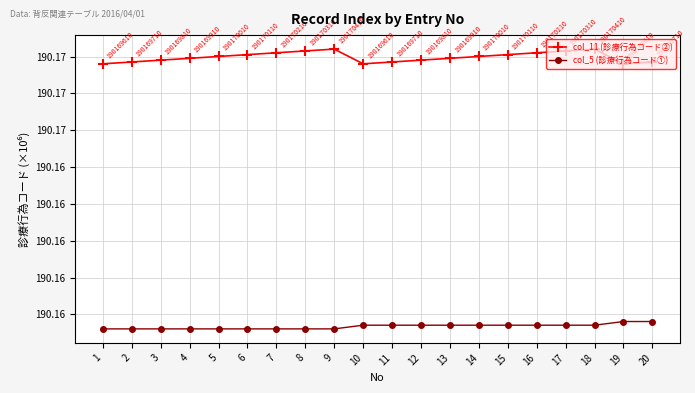

What is the approximate value of col_11 (診療行為コード②) at 14?

190.2